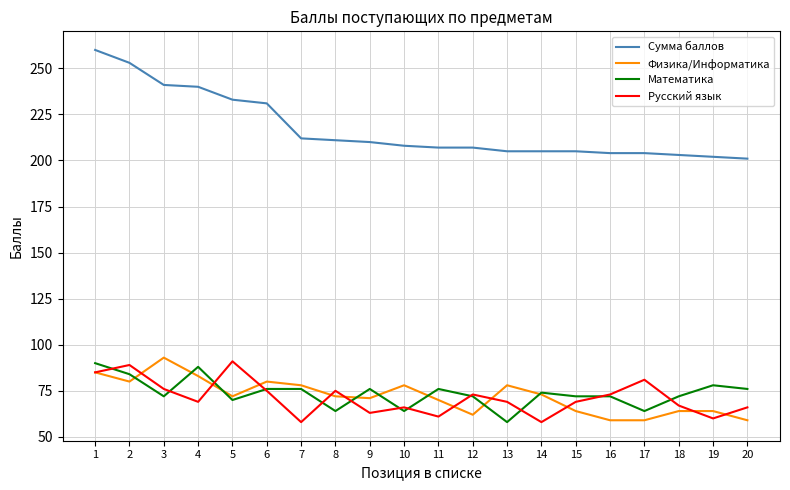

At which label does Математика first exceed 74?

1